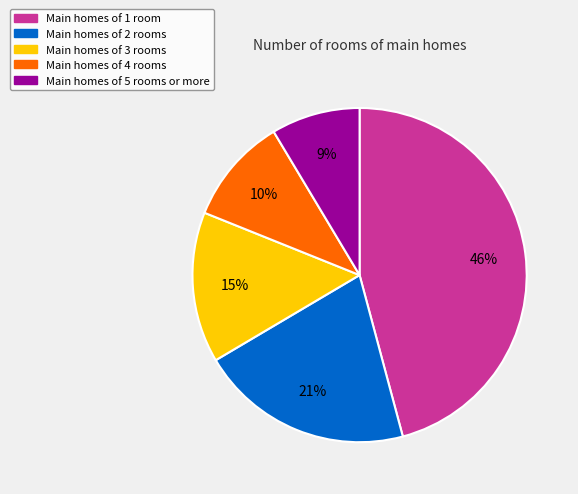

To the nearest percent, what is the average slice percentage?

20%